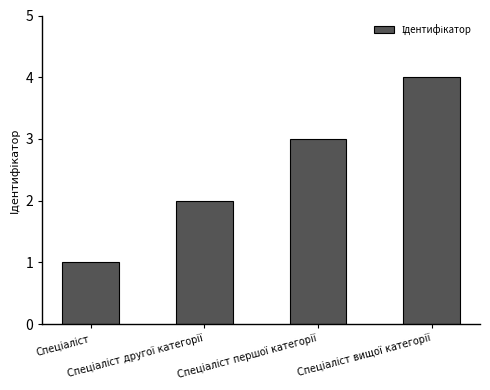

What is the difference between the maximum and minimum values?

3